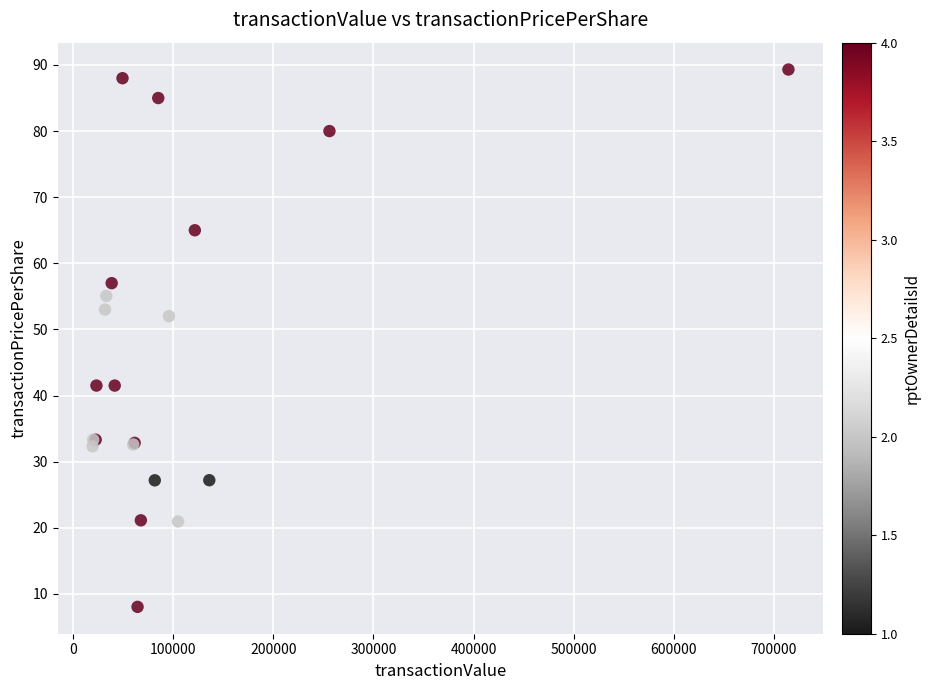

What Y value in the scatter plot is closest to 48?

52.0